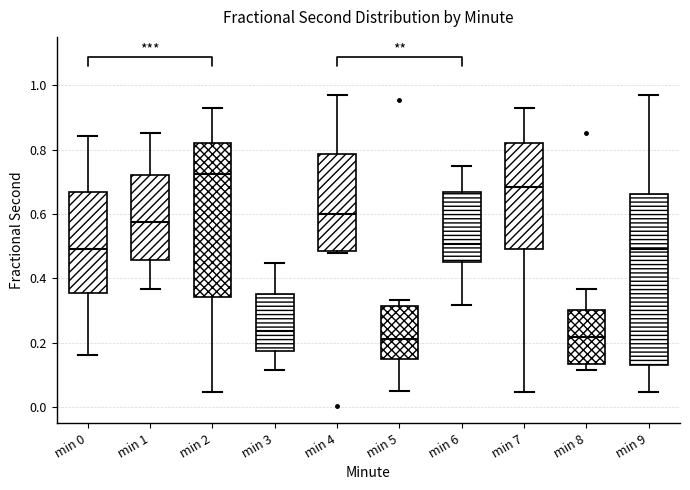

Reading left to right, read every box against the y-axis: the position of its median line, the range the box covers, and the ends of its whiskers. The values are not printed on the chart, so give them approximately, as read against the axis.

min 0: median 0.50, box 0.36 to 0.66, whiskers 0.16 to 0.84
min 1: median 0.58, box 0.46 to 0.72, whiskers 0.36 to 0.86
min 2: median 0.72, box 0.34 to 0.82, whiskers 0.04 to 0.92
min 3: median 0.24, box 0.18 to 0.36, whiskers 0.12 to 0.44
min 4: median 0.60, box 0.48 to 0.78, whiskers 0.48 to 0.96
min 5: median 0.22, box 0.14 to 0.32, whiskers 0.06 to 0.34
min 6: median 0.50, box 0.46 to 0.66, whiskers 0.32 to 0.76
min 7: median 0.68, box 0.50 to 0.82, whiskers 0.04 to 0.92
min 8: median 0.22, box 0.14 to 0.30, whiskers 0.12 to 0.36
min 9: median 0.50, box 0.14 to 0.66, whiskers 0.04 to 0.96